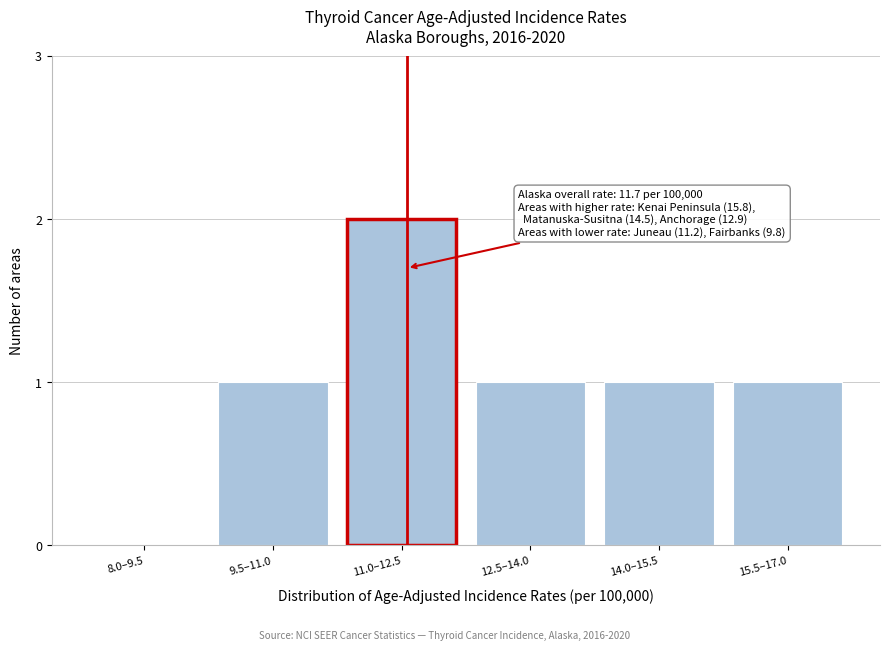

Reading left to right, extract all data points from this chart.

8.0–9.5=0	9.5–11.0=1	11.0–12.5=2	12.5–14.0=1	14.0–15.5=1	15.5–17.0=1